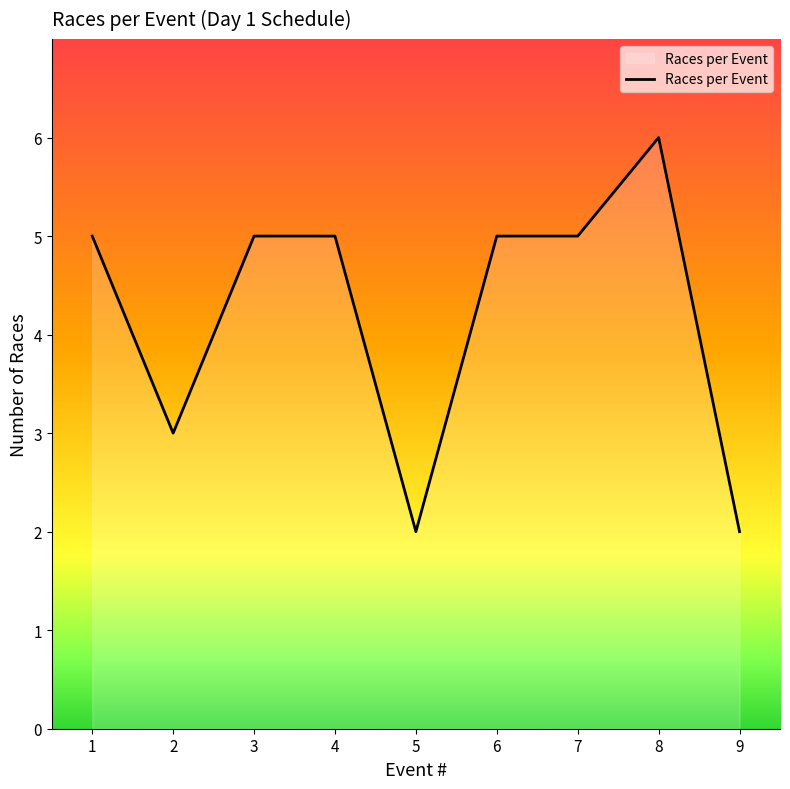

Count the values in the range 3 to 5.

6